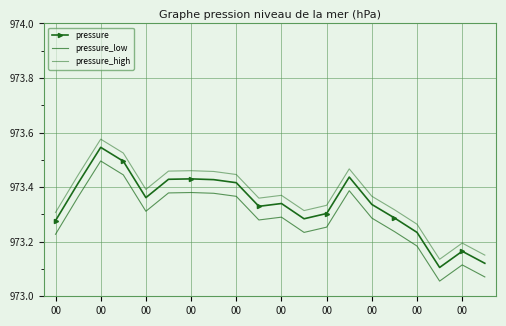

Which series has the largest total across all categories?

pressure_high